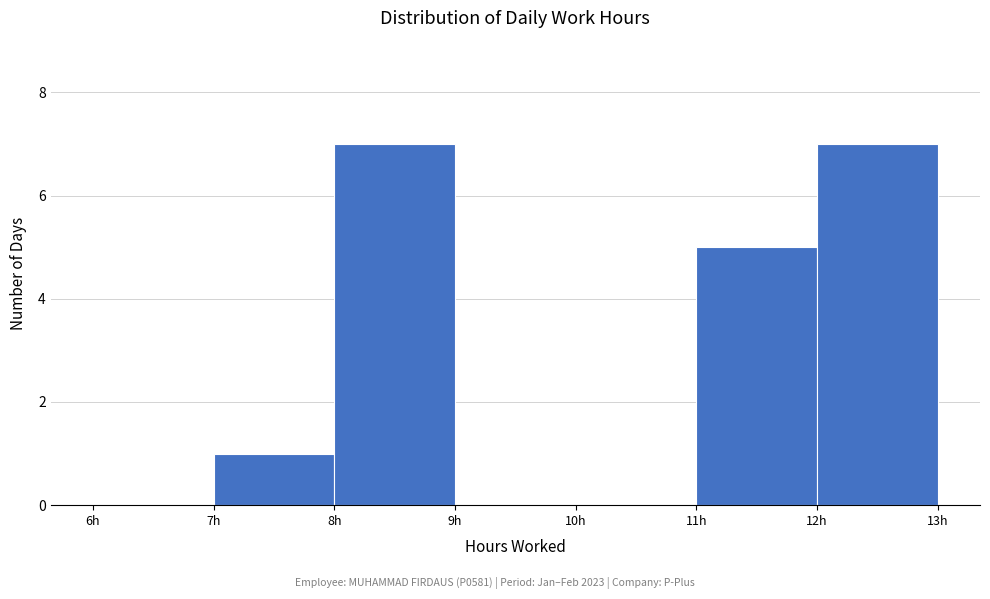

What is the height of the bar covering 12 to 13 on the x-axis? The values are not printed on the chart, so give them approximately, as read against the axis.

7